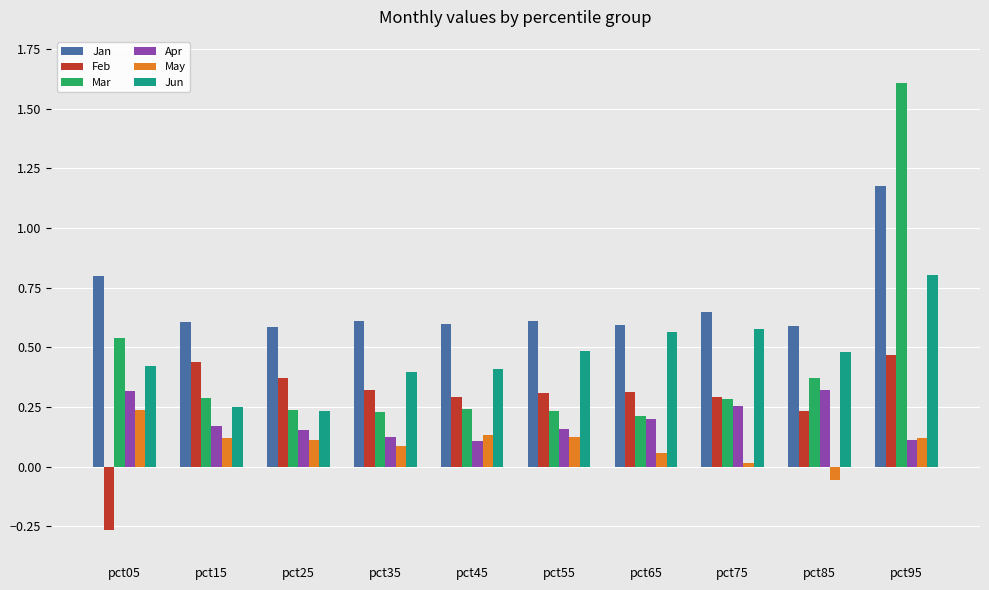

Which series has the widest spread of values?

Mar